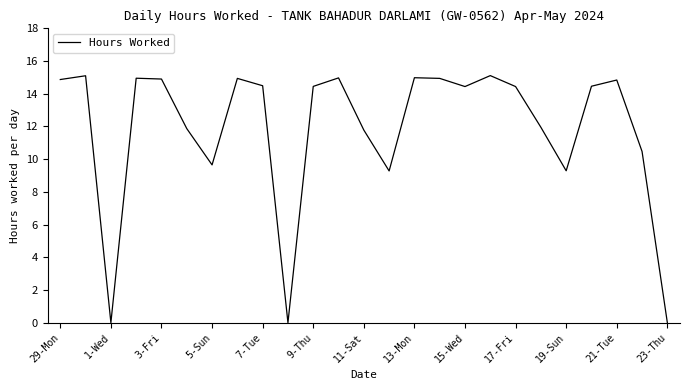

What is the maximum value shown in the chart?

15.1